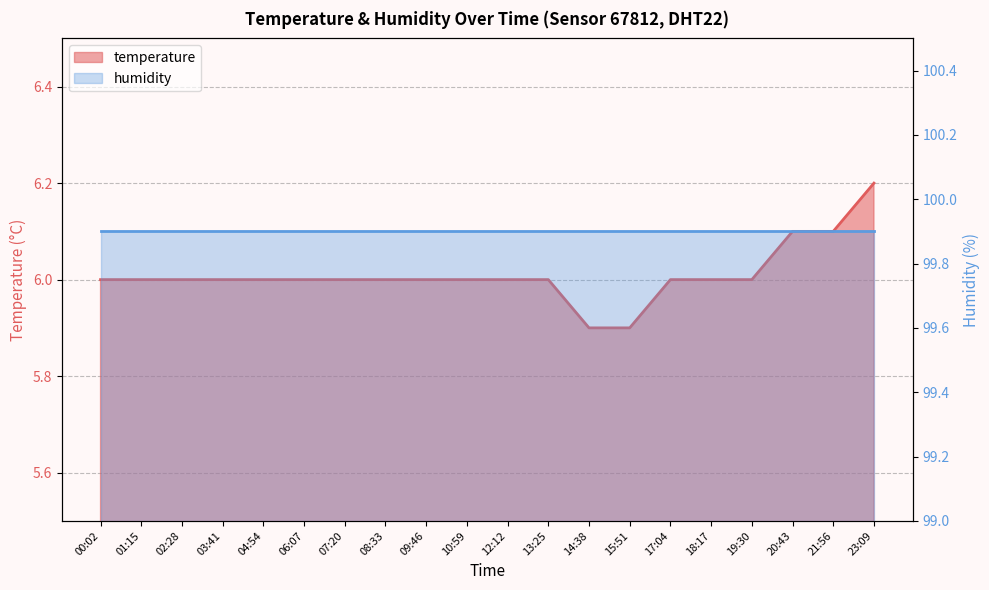

What is the value of the 10th point from the left?

6.0